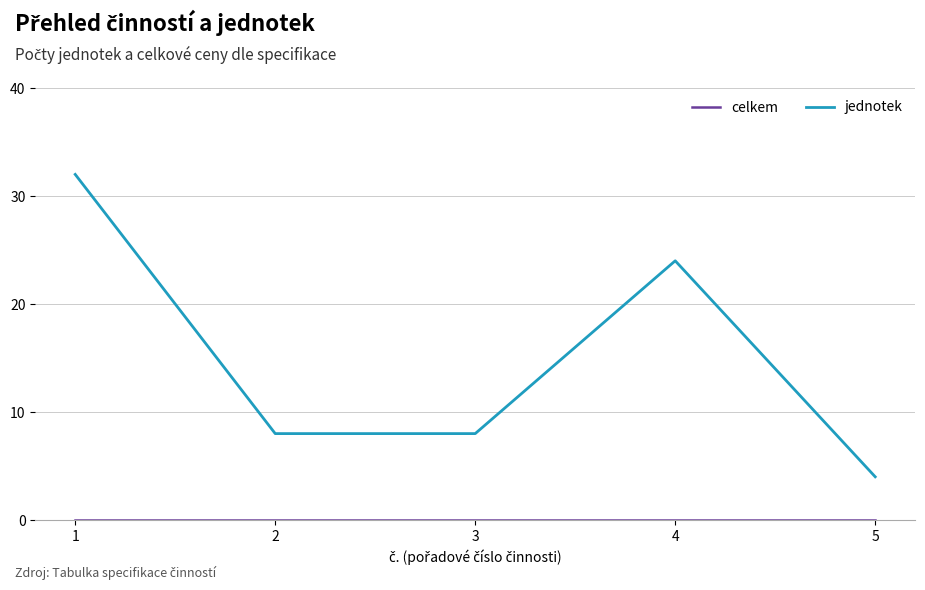

Does the chart display data point markers on the line(s)?

No